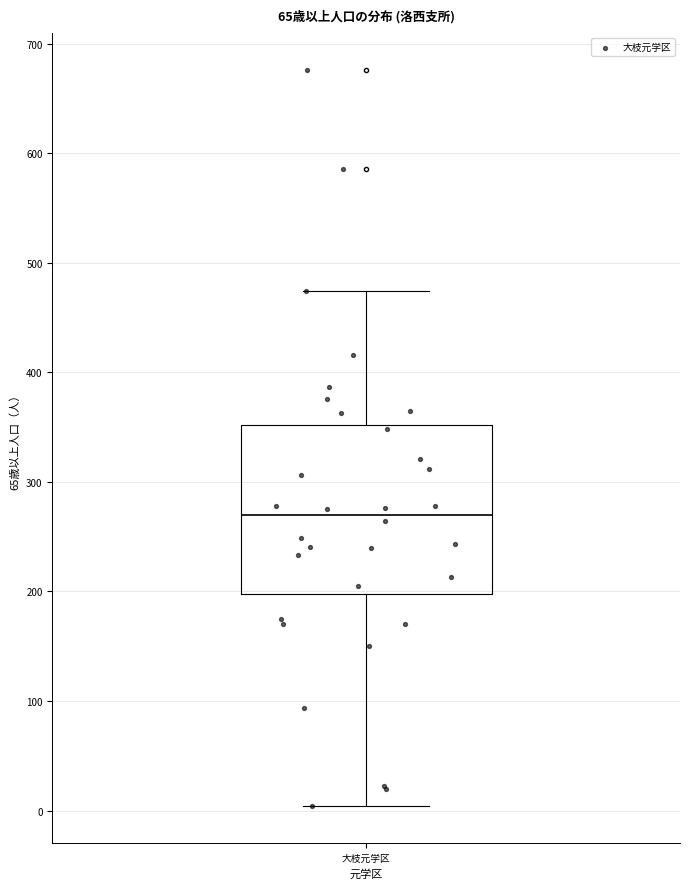

Transcribe this box plot: give where the median line is, the range the box spans, and where the two whiskers end, as read against the y-axis. The values are not printed on the chart, so give them approximately, as read against the axis.

median 270, box 200 to 350, whiskers 0 to 470